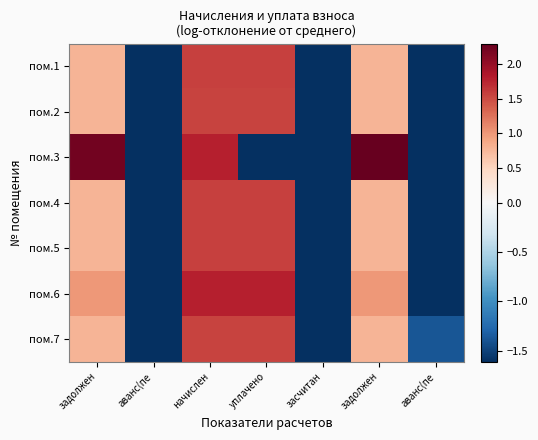

How many data points does each series have?

7